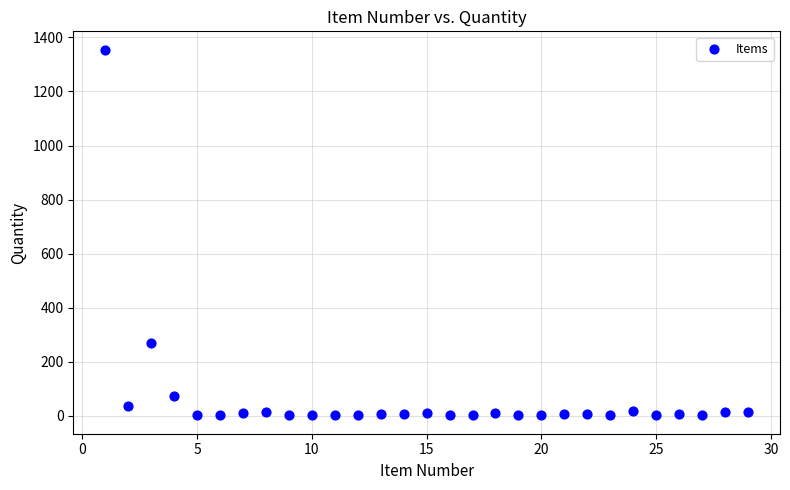

What is the range of Y values (max minus min)?

1354